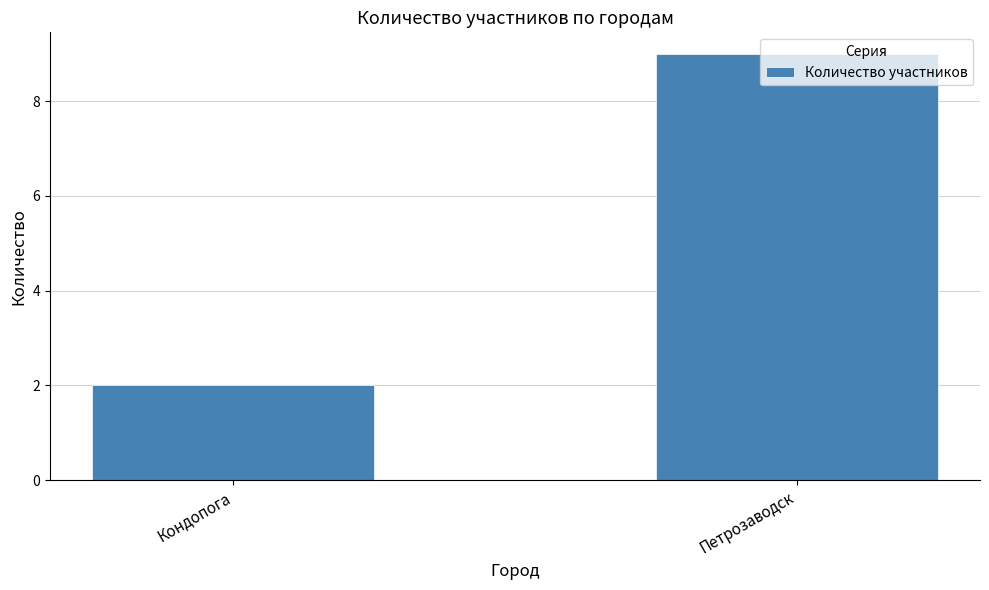

List the labels in order of value, largest first.

Петрозаводск, Кондопога